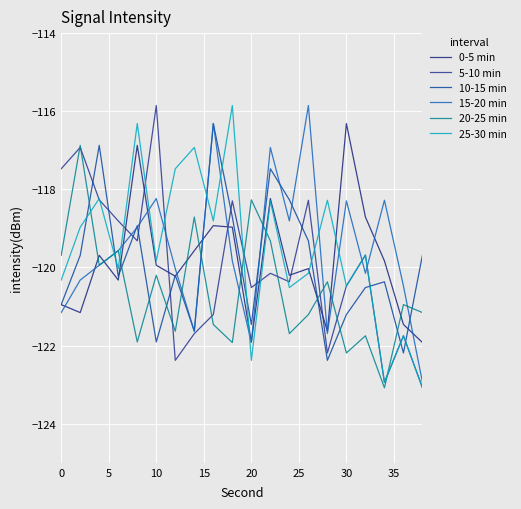

What are all the series names shown in the legend?

0-5 min, 5-10 min, 10-15 min, 15-20 min, 20-25 min, 25-30 min